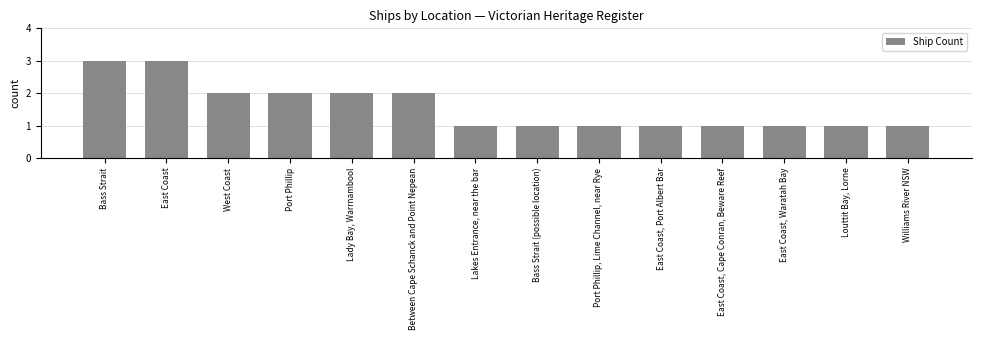

How many bars are there in total?

14